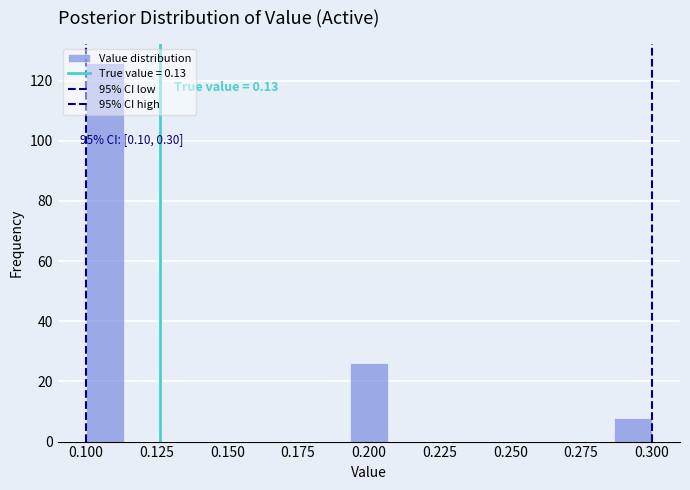

Read against the x-axis, roughly where is the centre of the tallest bar?

0.105